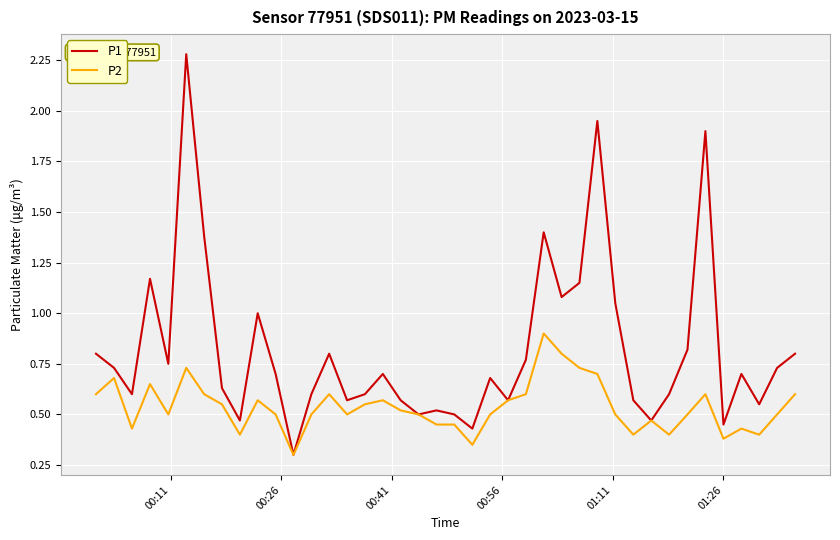

True or false: P1 has more than 0 points higher than both neighbors.

True